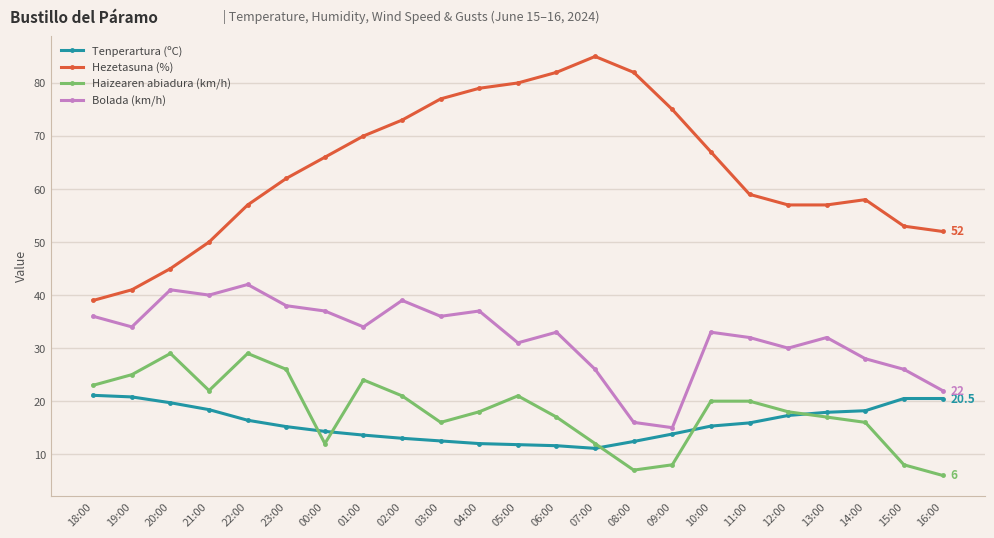

True or false: Bolada (km/h) and Tenperartura (ºC) intersect in this chart.

False